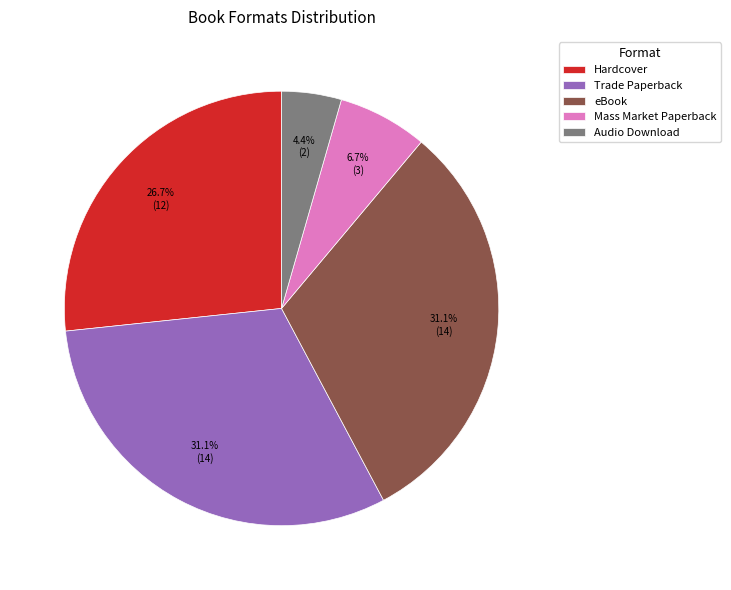

To the nearest percent, what is the difference between the Audio Download and Hardcover slice percentages?

22%